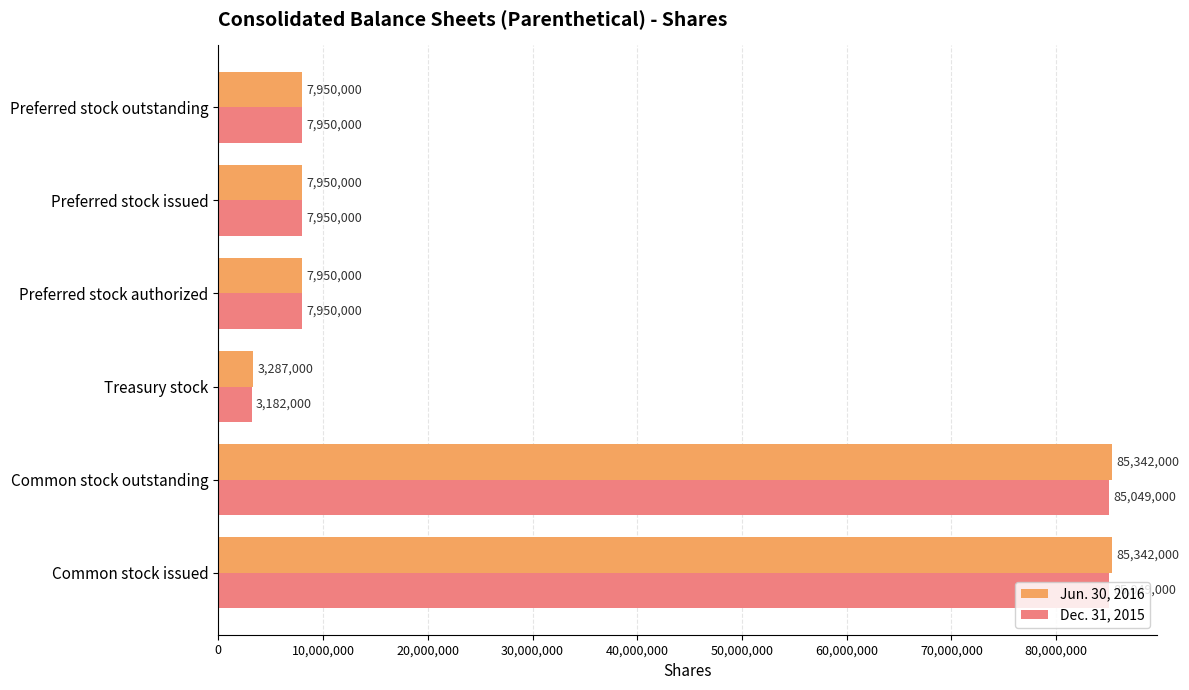

What is the difference between the maximum and minimum values in the Dec. 31, 2015 series?

81867000